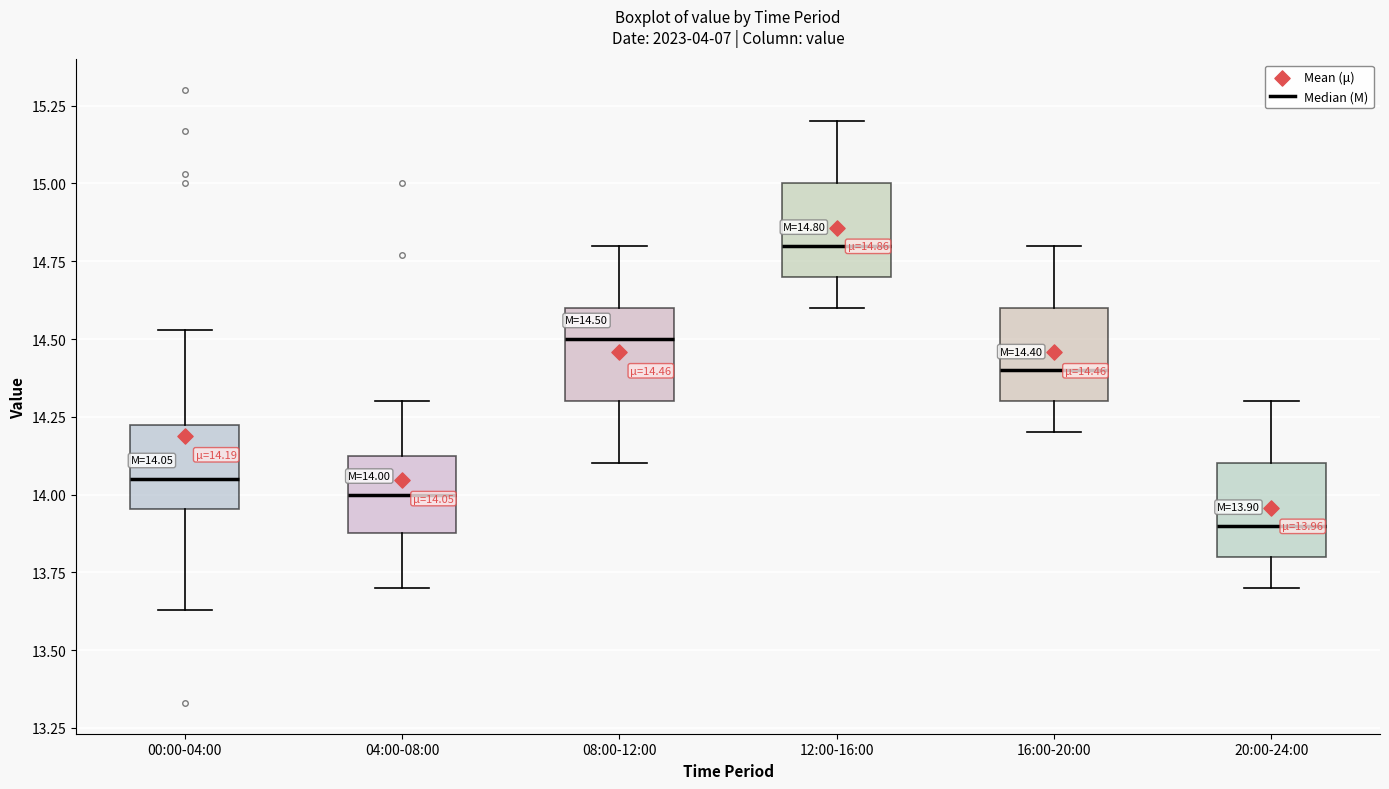

Which box has the lowest median line?

20:00-24:00